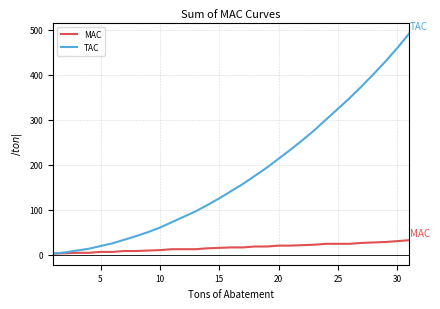

What is the maximum value shown in the chart?

491